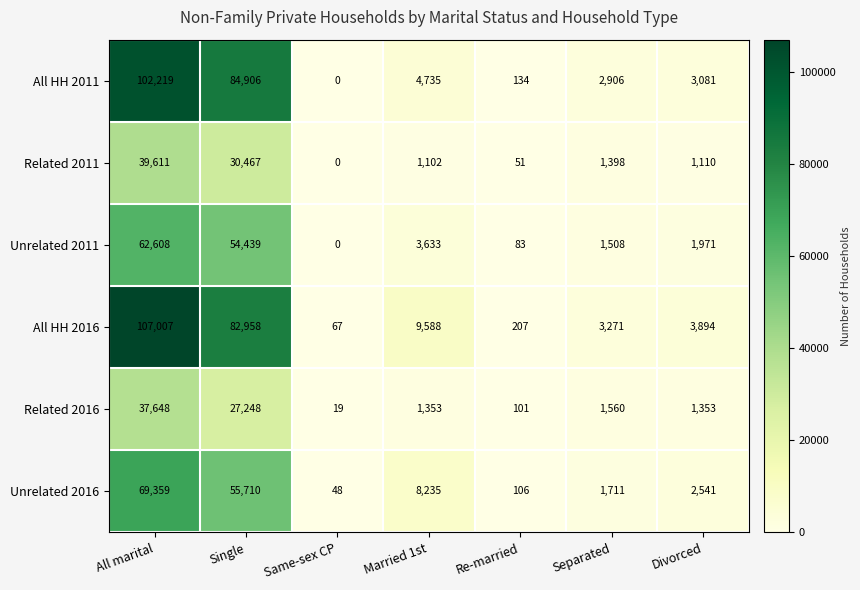

What is the sum of the All HH 2011 values at Separated and Married 1st?

7641